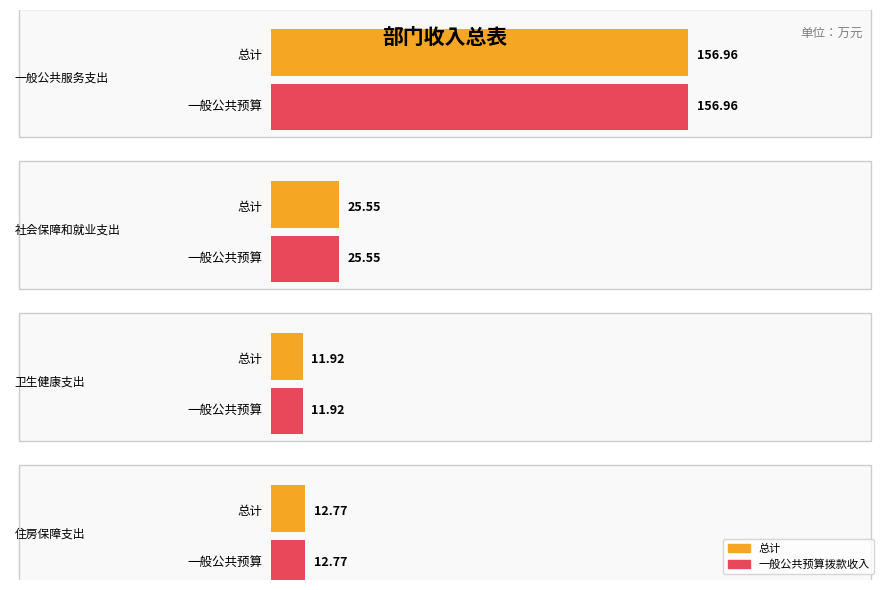

What is the minimum value shown in the chart?

11.9